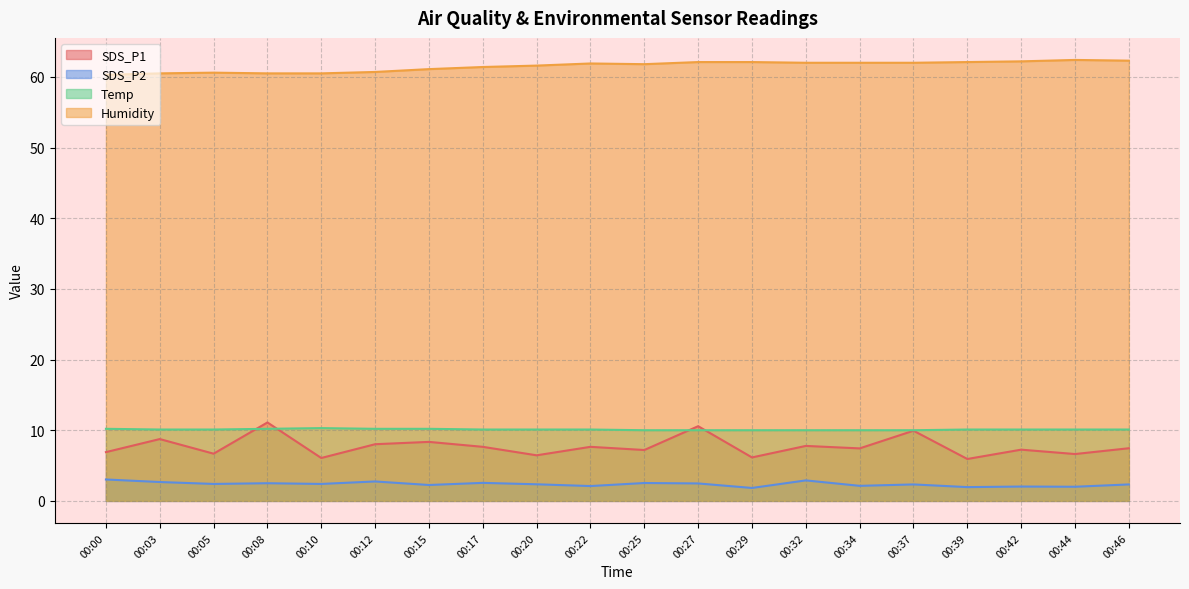

How many interior local valleys does the SDS_P1 series have?

8